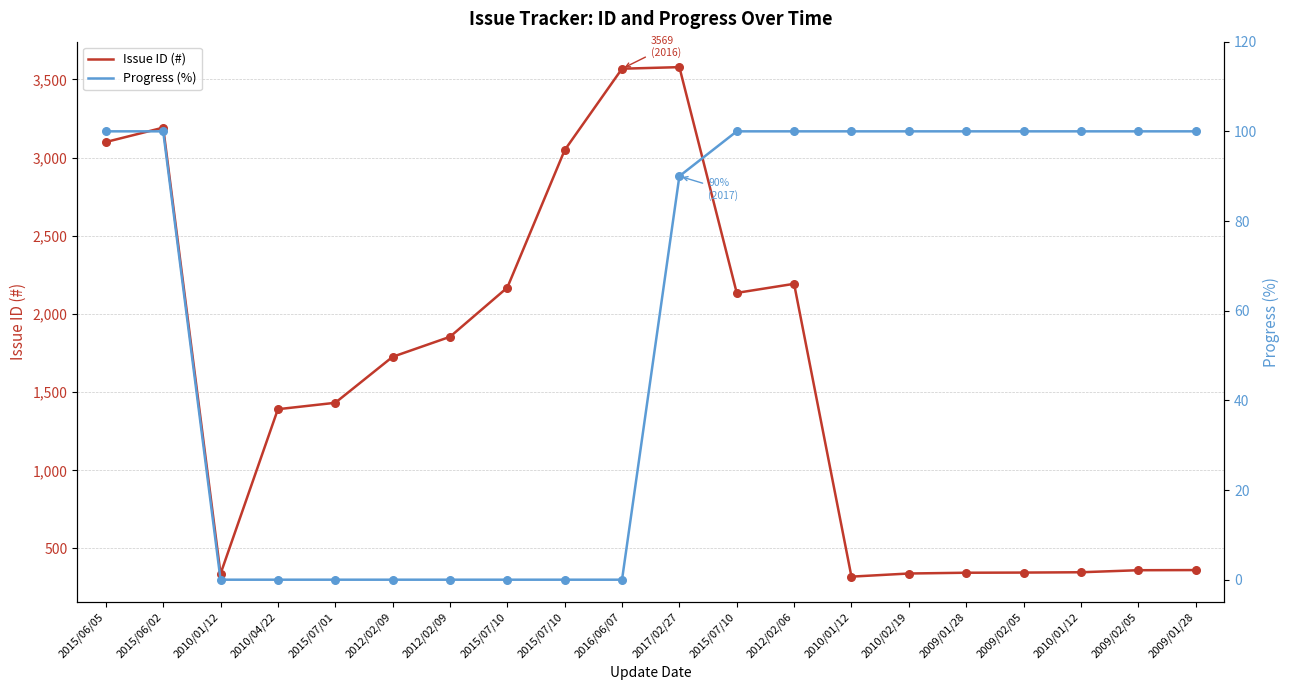

What is the total value across all series at 2012/02/06?

2293